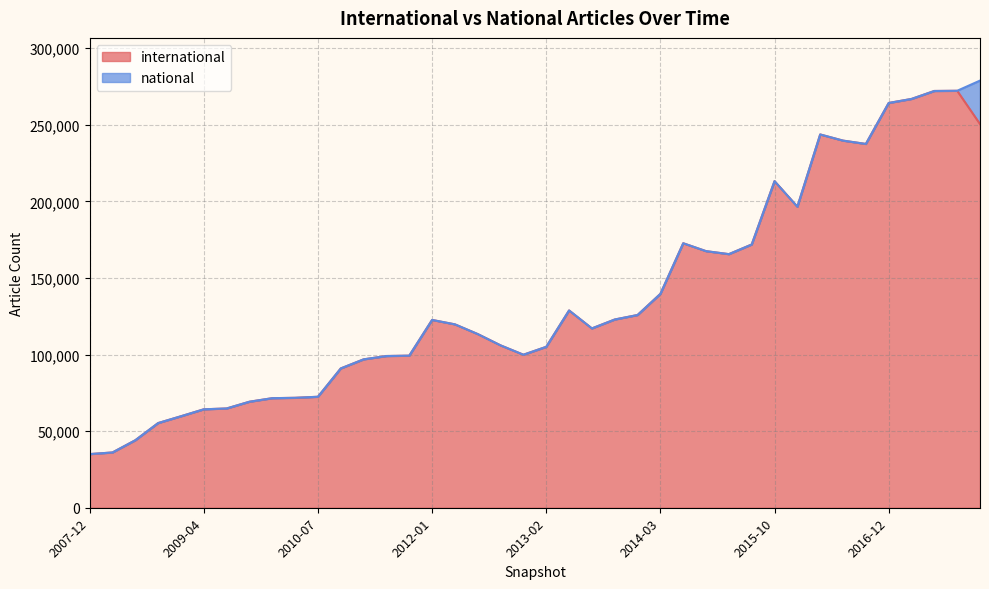

What are all the series names shown in the legend?

international, national